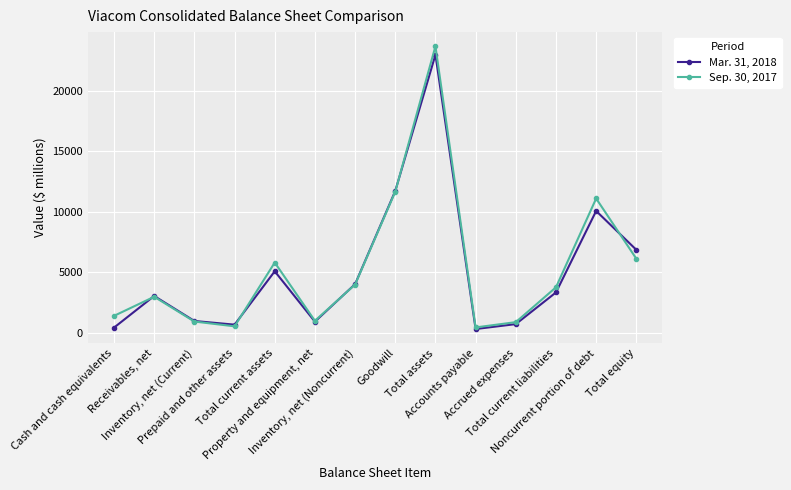

At how many categories does at least one series exceed 3621?

7